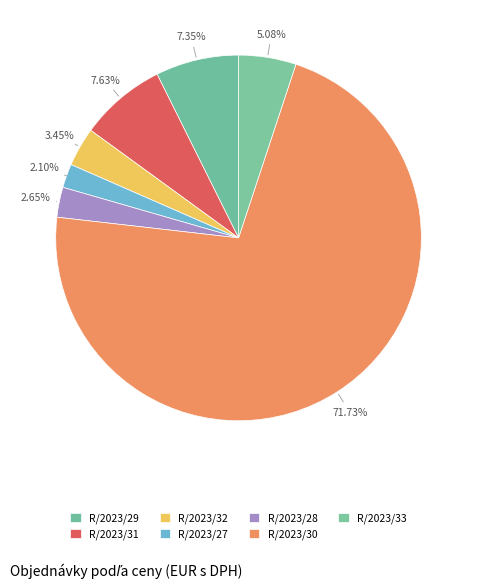

Between R/2023/29 and R/2023/28, which is larger?

R/2023/29